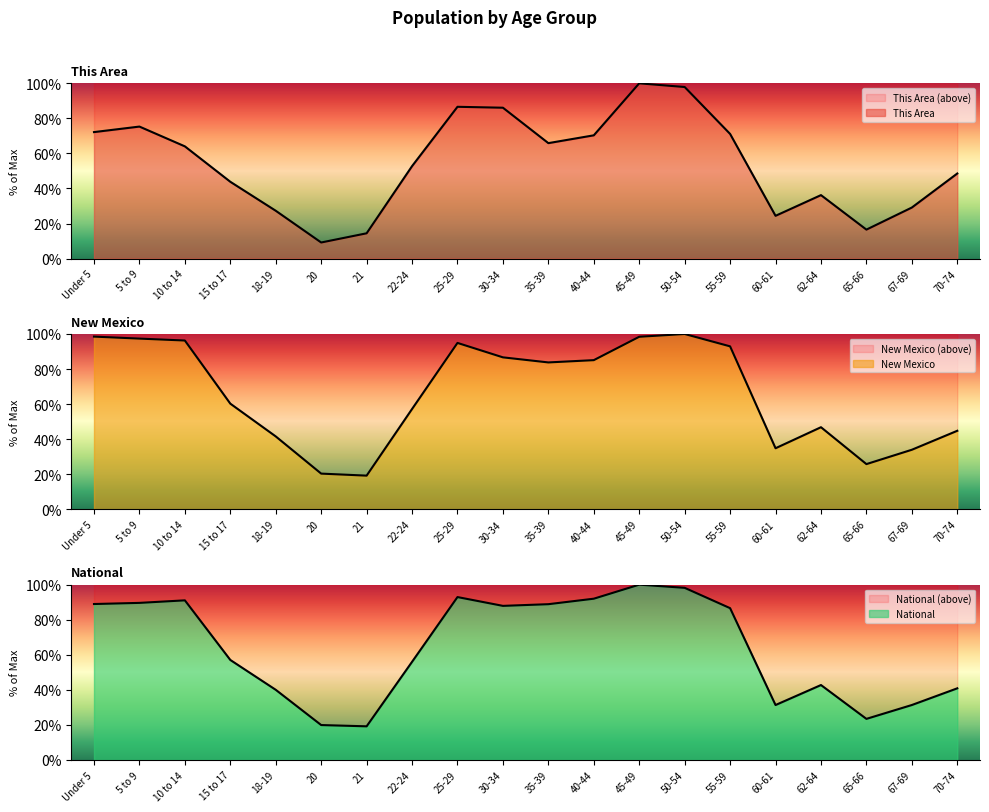

Which series has the widest spread of values?

This Area